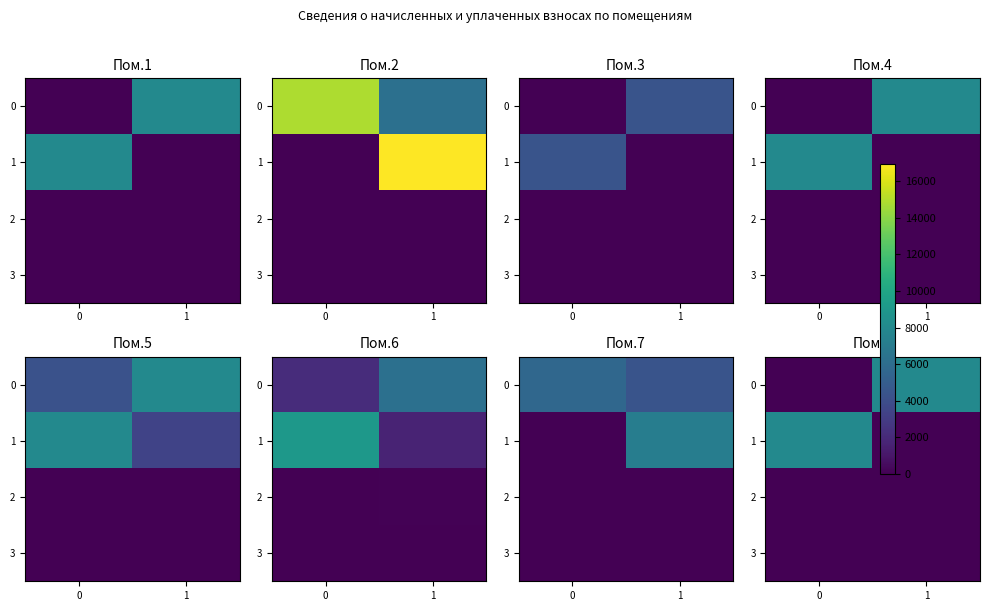

How many data points in 1 are less than 7961?

1